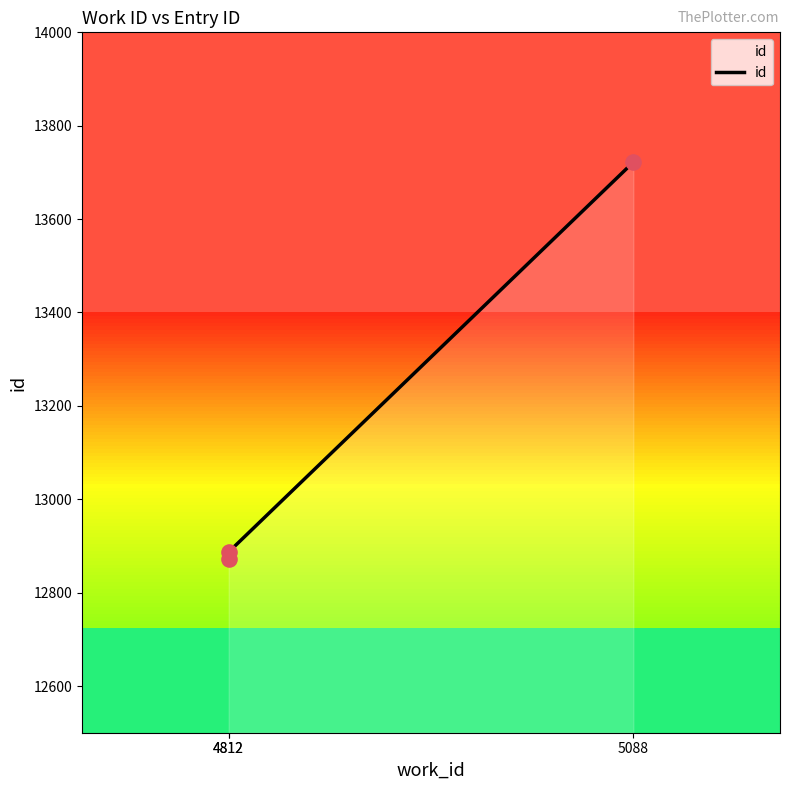

What is the change in value from 4812 to 4812?

+14